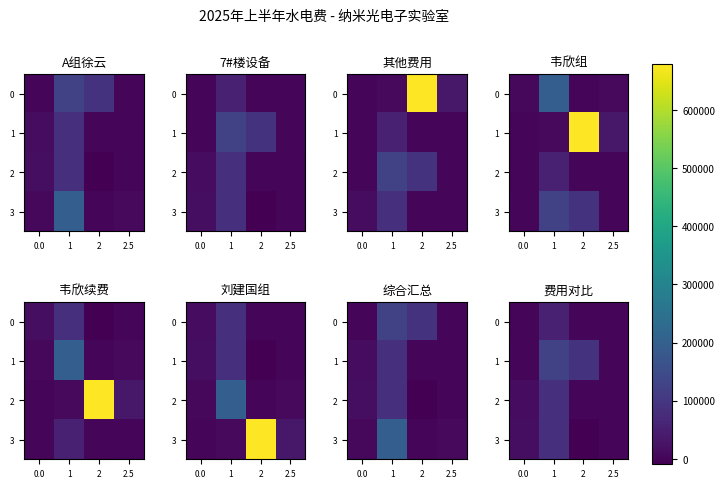

Rank the categories by 1 value from lowest to highest.

2.5, 0.0, 2, 1